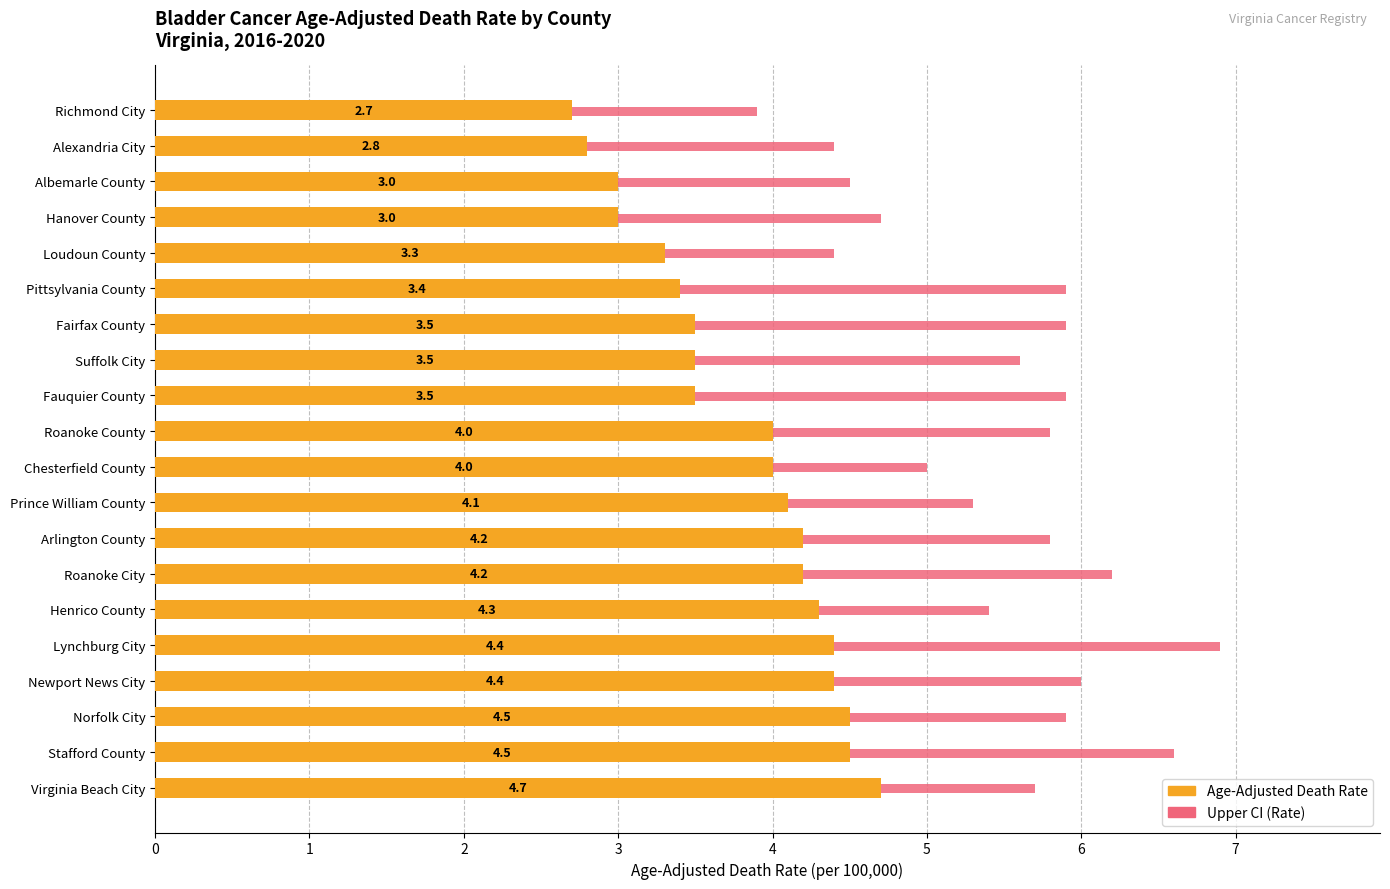

What is the average value of the Upper CI (Rate) series?

5.5